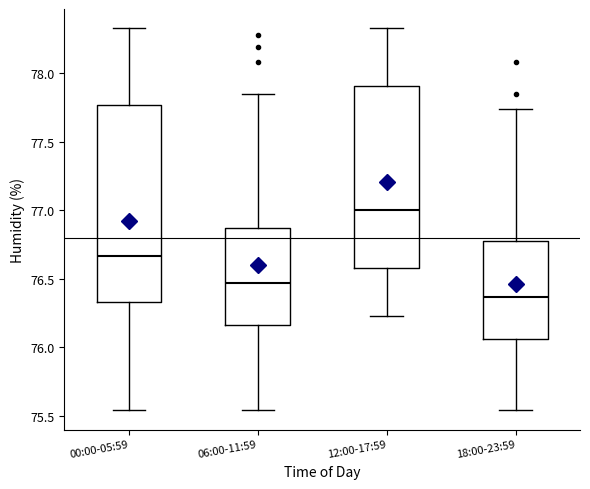

Reading left to right, read every box against the y-axis: the position of its median line, the range the box covers, and the ends of its whiskers. The values are not printed on the chart, so give them approximately, as read against the axis.

00:00-05:59: median 76.65, box 76.35 to 77.75, whiskers 75.55 to 78.35
06:00-11:59: median 76.45, box 76.15 to 76.85, whiskers 75.55 to 77.85
12:00-17:59: median 77.00, box 76.60 to 77.90, whiskers 76.25 to 78.35
18:00-23:59: median 76.35, box 76.05 to 76.80, whiskers 75.55 to 77.75